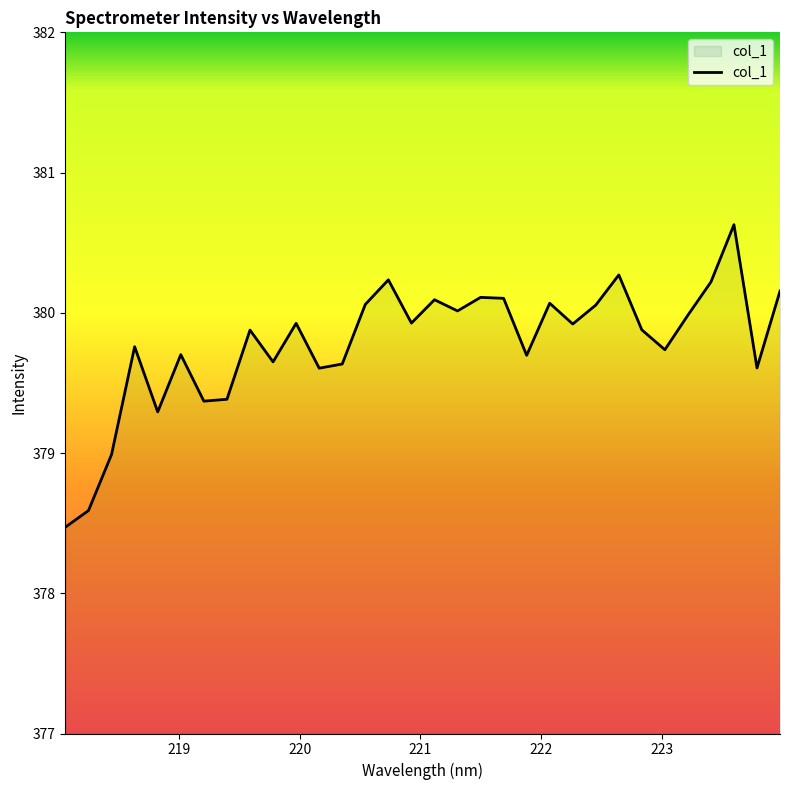

What is the smallest value displayed?

378.5